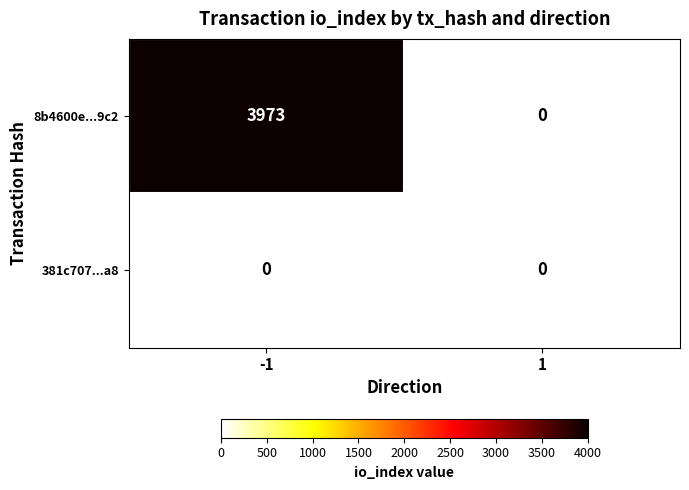

What is the difference between the 8b4600e...9c2 values at -1 and 1?

3973